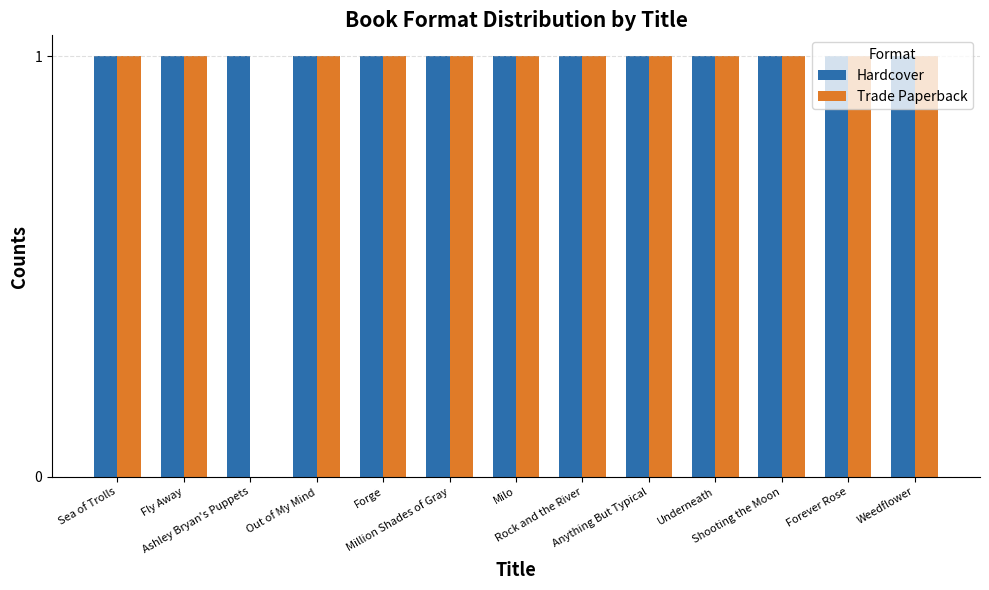

The value of Hardcover at Shooting the Moon is 2. True or false?

False